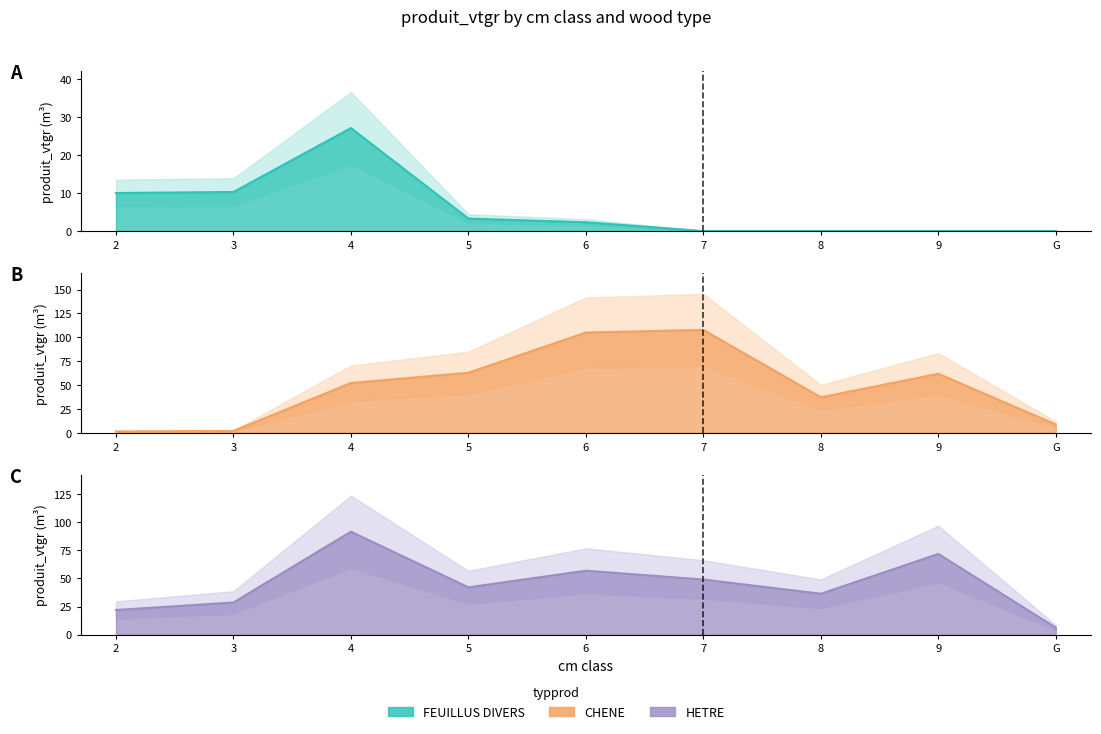

Is the value of FEUILLUS DIVERS line at 8 greater than the value of HETRE line at 3?

No